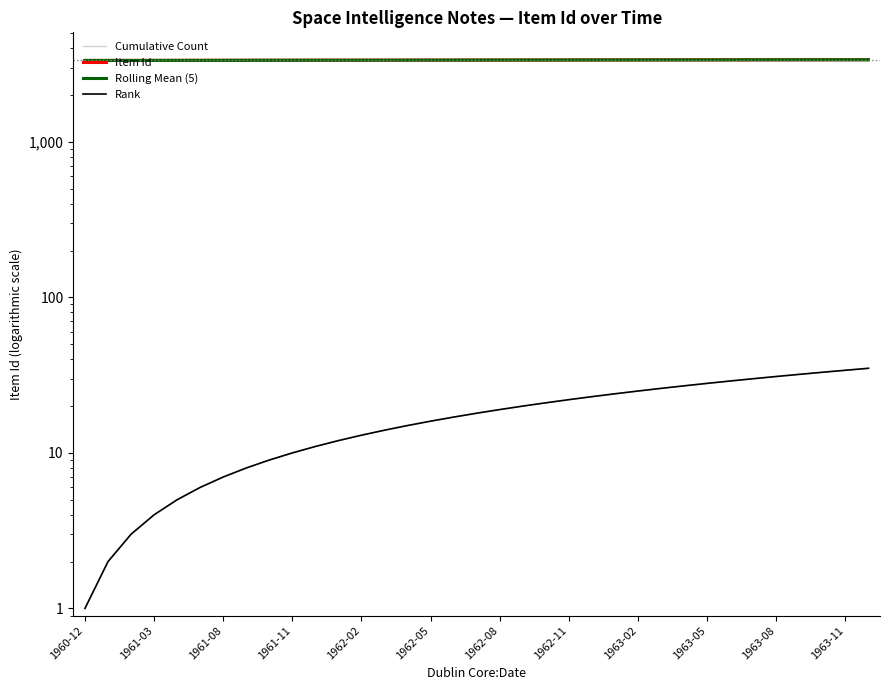

How many data points in Item Id are above 3356?

17